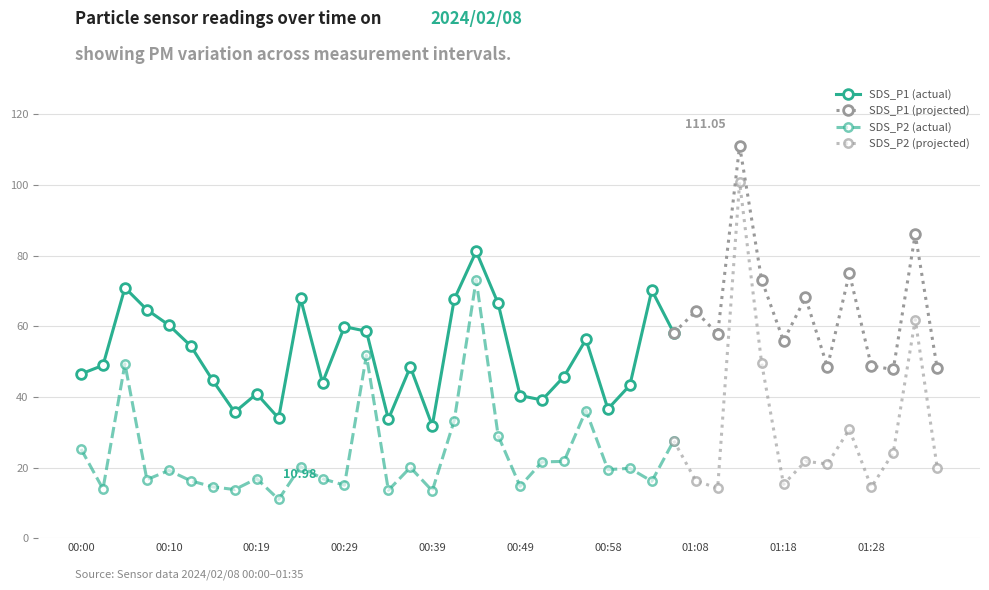

Is it true that SDS_P2 equals 16.2 at 00:12?

True